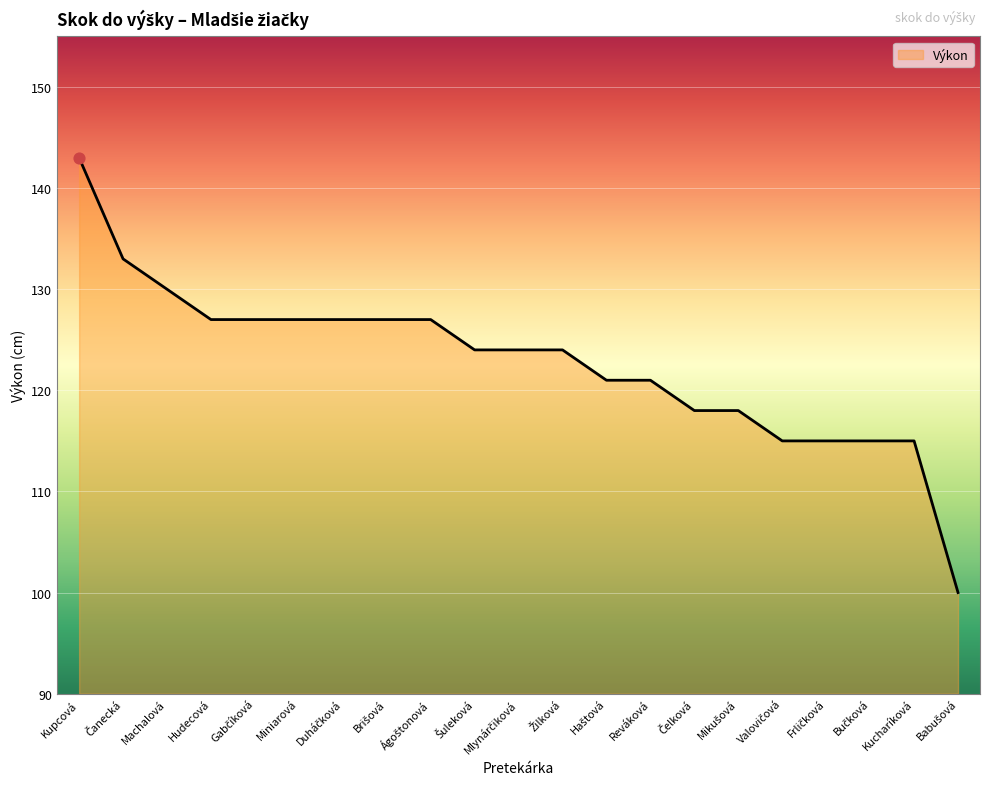

Approximately how many times larger is the value at Reváková compared to Machalová?

0.9